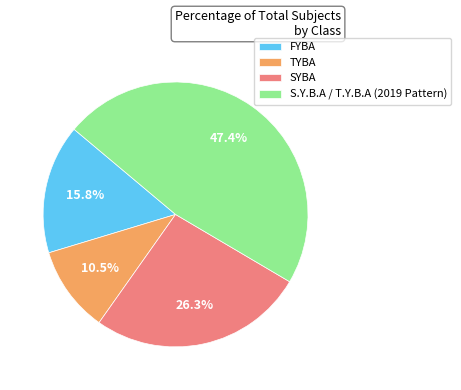

Combined, do FYBA and TYBA account for over 50%?

No